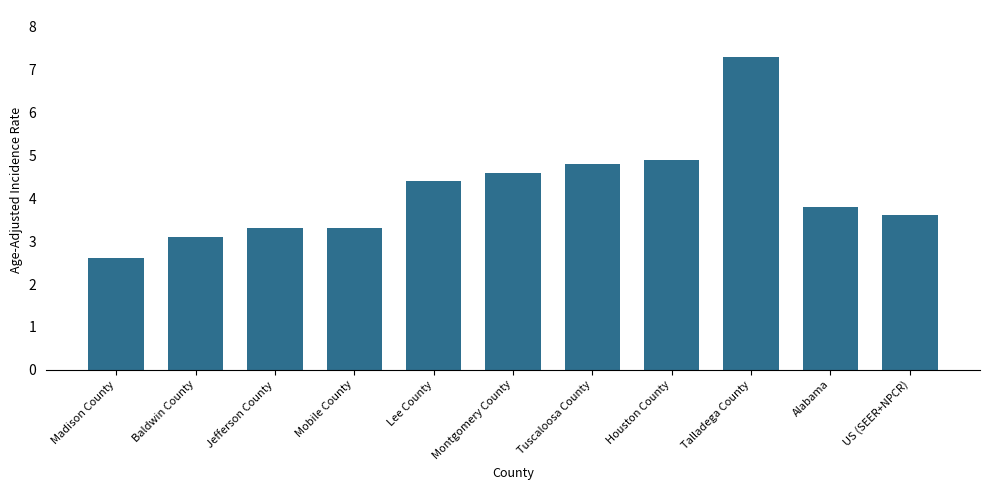

At which category does the chart reach its minimum across all series?

Madison County